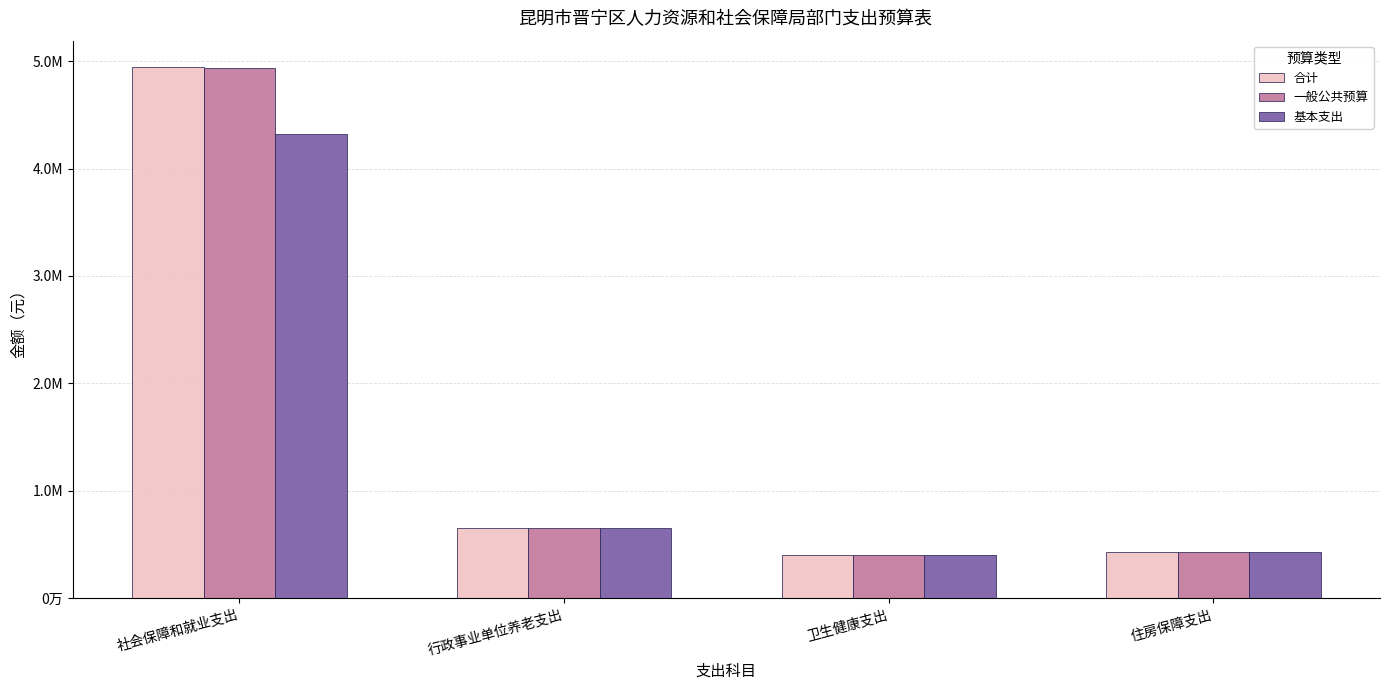

What is the label of the 2nd bar from the right?

卫生健康支出